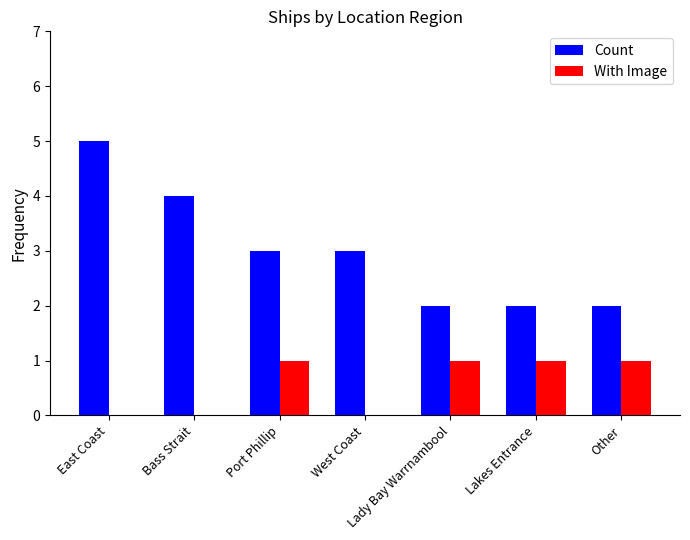

What is the sum of all Count values?

21